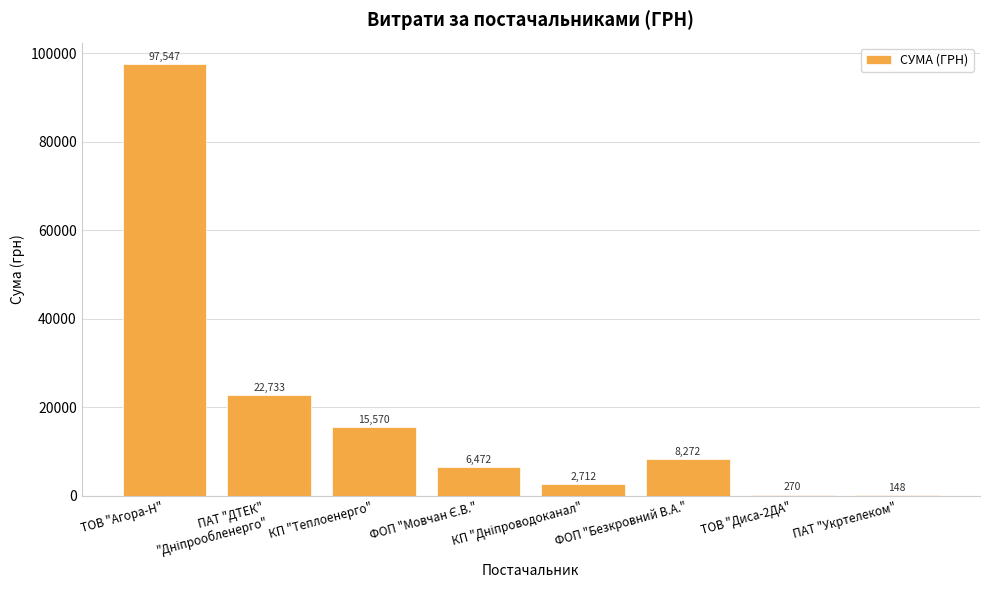

What is the maximum value shown in the chart?

97547.4